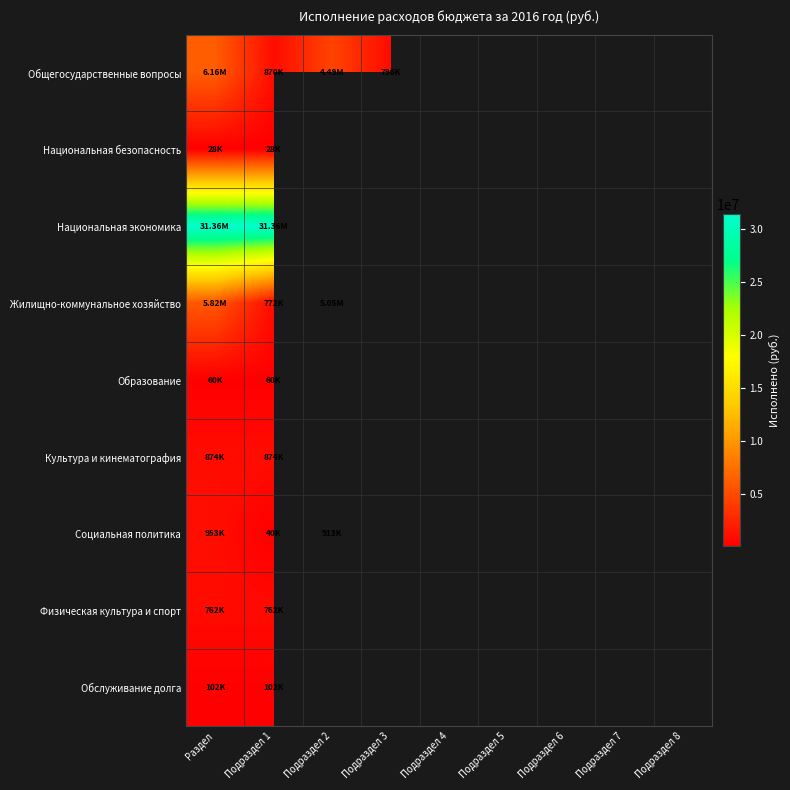

At which label is Образование closest to 60122?

Раздел